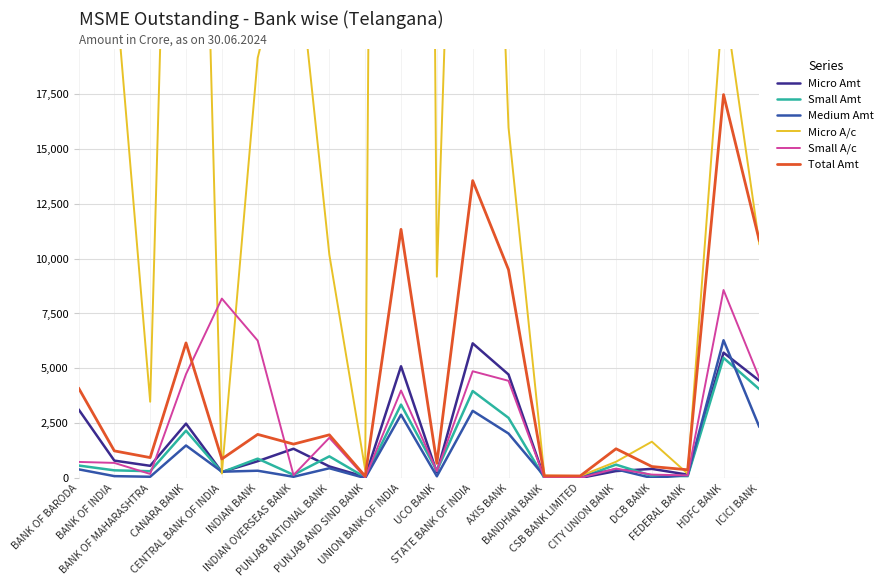

What is the label of the 13th point from the left?

AXIS BANK